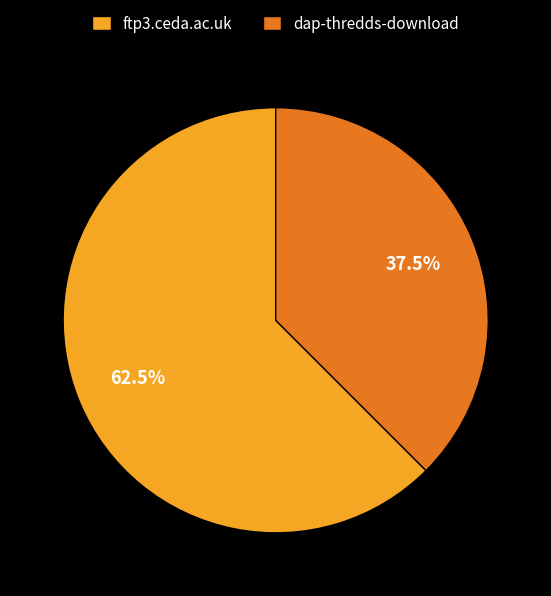

Rank the categories by value from lowest to highest.

dap-thredds-download, ftp3.ceda.ac.uk